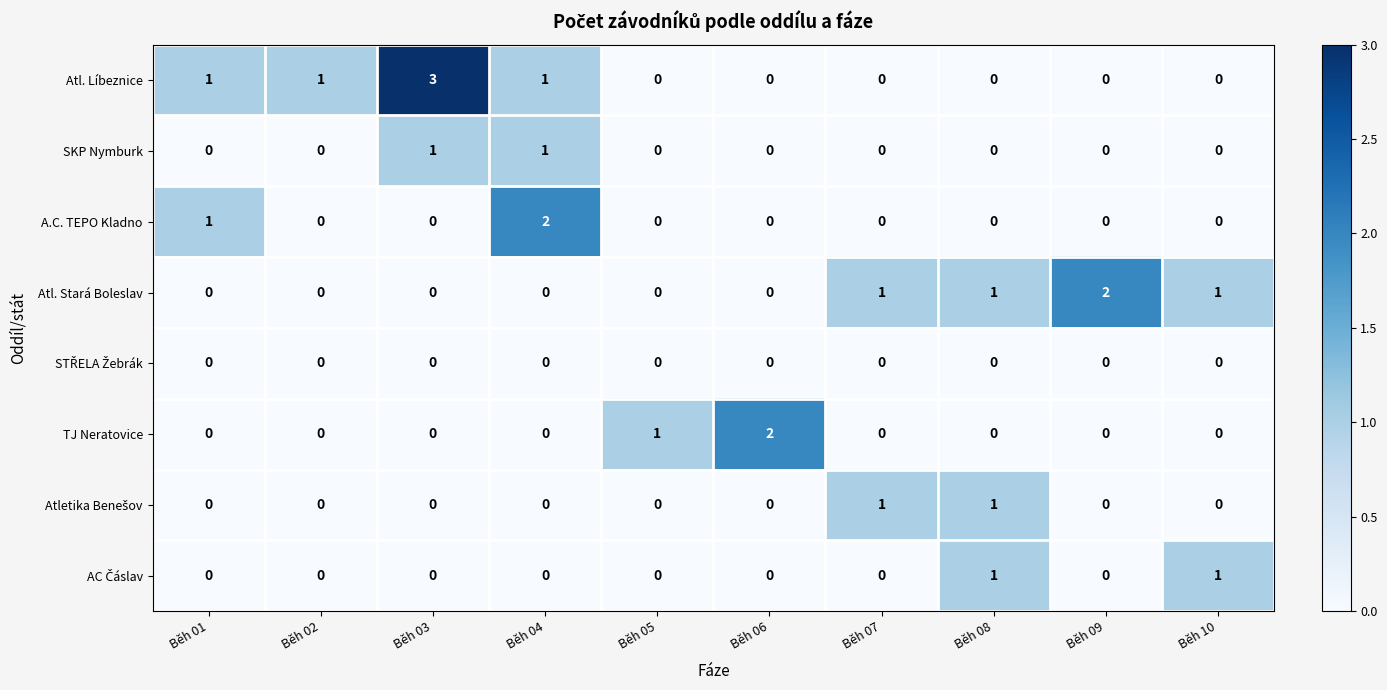

Count the A.C. TEPO Kladno values in the range 0 to 1.

9